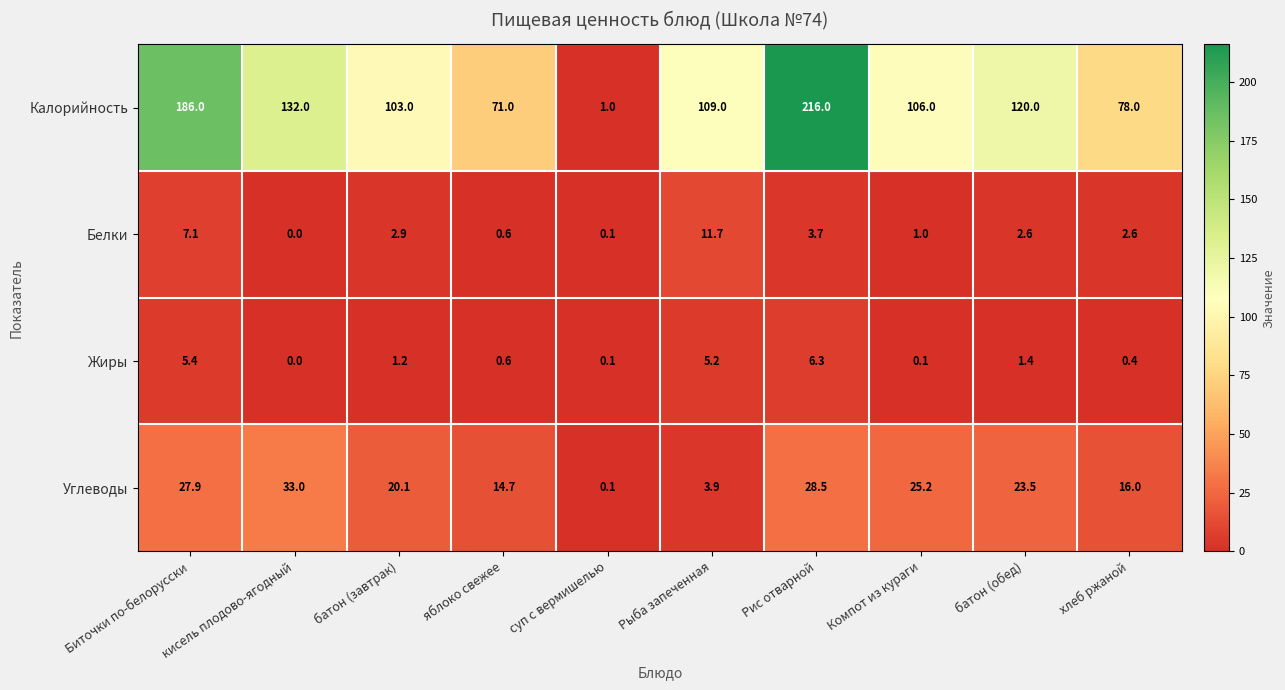

How many distinct data groups are displayed?

4